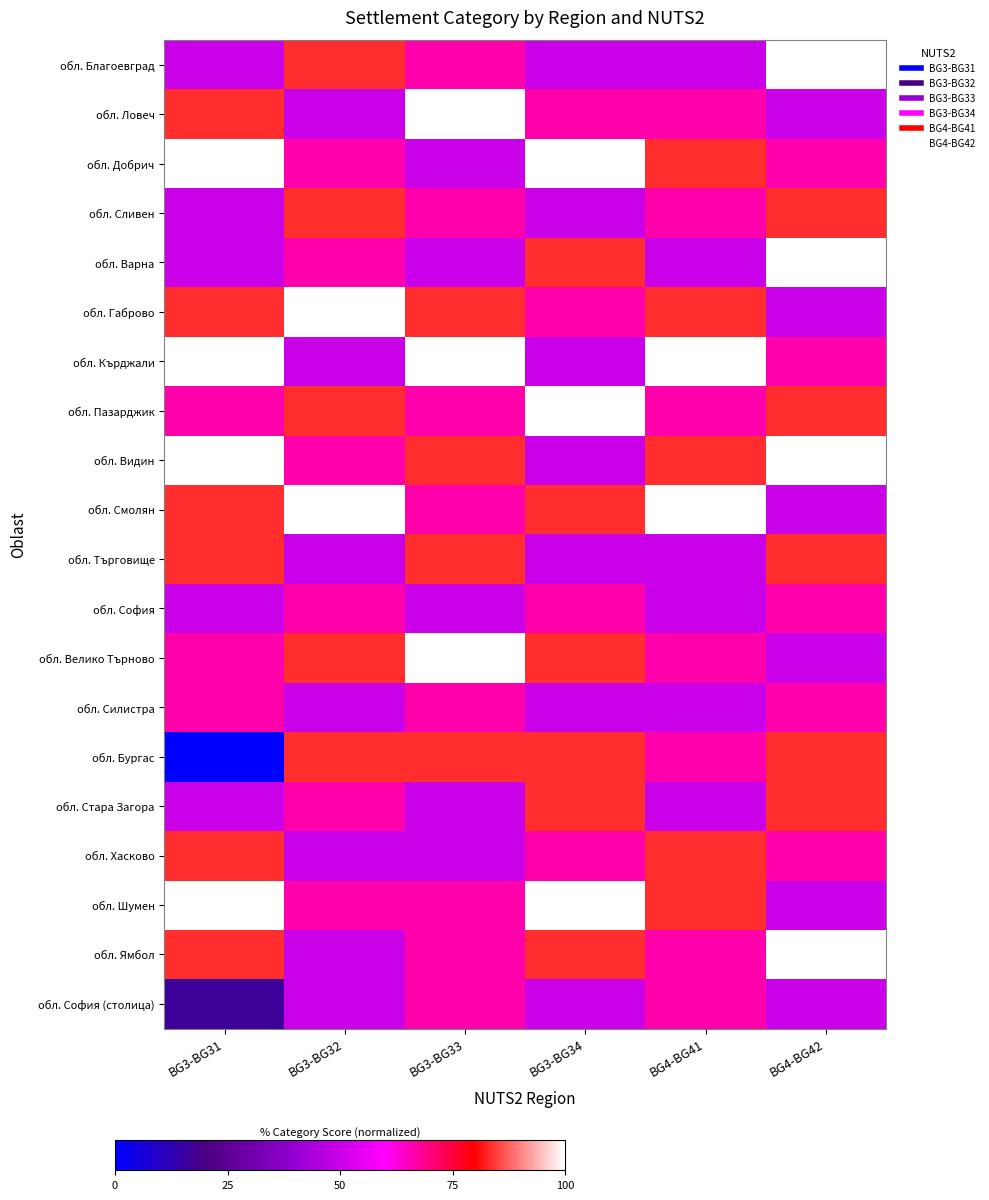

Reading left to right, extract all data points from this chart.

обл. Благоевград: BG3-BG31=50.0	BG3-BG32=83.3	BG3-BG33=66.7	BG3-BG34=50.0	BG4-BG41=50.0	BG4-BG42=100.0
обл. Ловеч: BG3-BG31=83.3	BG3-BG32=50.0	BG3-BG33=100.0	BG3-BG34=66.7	BG4-BG41=66.7	BG4-BG42=50.0
обл. Добрич: BG3-BG31=100.0	BG3-BG32=66.7	BG3-BG33=50.0	BG3-BG34=100.0	BG4-BG41=83.3	BG4-BG42=66.7
обл. Сливен: BG3-BG31=50.0	BG3-BG32=83.3	BG3-BG33=66.7	BG3-BG34=50.0	BG4-BG41=66.7	BG4-BG42=83.3
обл. Варна: BG3-BG31=50.0	BG3-BG32=66.7	BG3-BG33=50.0	BG3-BG34=83.3	BG4-BG41=50.0	BG4-BG42=100.0
обл. Габрово: BG3-BG31=83.3	BG3-BG32=100.0	BG3-BG33=83.3	BG3-BG34=66.7	BG4-BG41=83.3	BG4-BG42=50.0
обл. Кърджали: BG3-BG31=100.0	BG3-BG32=50.0	BG3-BG33=100.0	BG3-BG34=50.0	BG4-BG41=100.0	BG4-BG42=66.7
обл. Пазарджик: BG3-BG31=66.7	BG3-BG32=83.3	BG3-BG33=66.7	BG3-BG34=100.0	BG4-BG41=66.7	BG4-BG42=83.3
обл. Видин: BG3-BG31=100.0	BG3-BG32=66.7	BG3-BG33=83.3	BG3-BG34=50.0	BG4-BG41=83.3	BG4-BG42=100.0
обл. Смолян: BG3-BG31=83.3	BG3-BG32=100.0	BG3-BG33=66.7	BG3-BG34=83.3	BG4-BG41=100.0	BG4-BG42=50.0
обл. Търговище: BG3-BG31=83.3	BG3-BG32=50.0	BG3-BG33=83.3	BG3-BG34=50.0	BG4-BG41=50.0	BG4-BG42=83.3
обл. София: BG3-BG31=50.0	BG3-BG32=66.7	BG3-BG33=50.0	BG3-BG34=66.7	BG4-BG41=50.0	BG4-BG42=66.7
обл. Велико Търново: BG3-BG31=66.7	BG3-BG32=83.3	BG3-BG33=100.0	BG3-BG34=83.3	BG4-BG41=66.7	BG4-BG42=50.0
обл. Силистра: BG3-BG31=66.7	BG3-BG32=50.0	BG3-BG33=66.7	BG3-BG34=50.0	BG4-BG41=50.0	BG4-BG42=66.7
обл. Бургас: BG3-BG31=0.0	BG3-BG32=83.3	BG3-BG33=83.3	BG3-BG34=83.3	BG4-BG41=66.7	BG4-BG42=83.3
обл. Стара Загора: BG3-BG31=50.0	BG3-BG32=66.7	BG3-BG33=50.0	BG3-BG34=83.3	BG4-BG41=50.0	BG4-BG42=83.3
обл. Хасково: BG3-BG31=83.3	BG3-BG32=50.0	BG3-BG33=50.0	BG3-BG34=66.7	BG4-BG41=83.3	BG4-BG42=66.7
обл. Шумен: BG3-BG31=100.0	BG3-BG32=66.7	BG3-BG33=66.7	BG3-BG34=100.0	BG4-BG41=83.3	BG4-BG42=50.0
обл. Ямбол: BG3-BG31=83.3	BG3-BG32=50.0	BG3-BG33=66.7	BG3-BG34=83.3	BG4-BG41=66.7	BG4-BG42=100.0
обл. София (столица): BG3-BG31=16.7	BG3-BG32=50.0	BG3-BG33=66.7	BG3-BG34=50.0	BG4-BG41=66.7	BG4-BG42=50.0